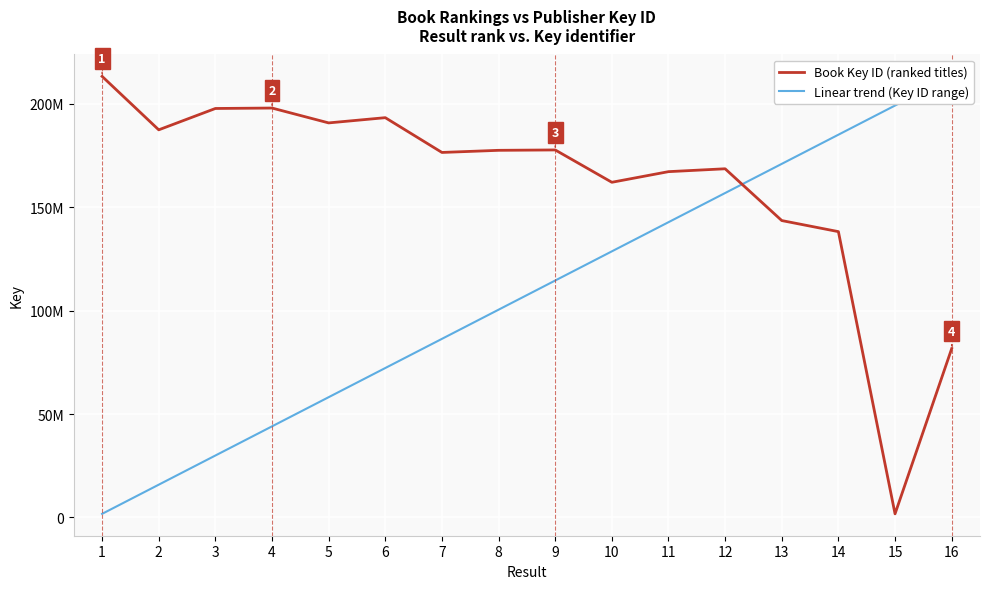

What is the difference between the second highest and second lowest values in the Linear trend (Key ID range) series?

183331781.5